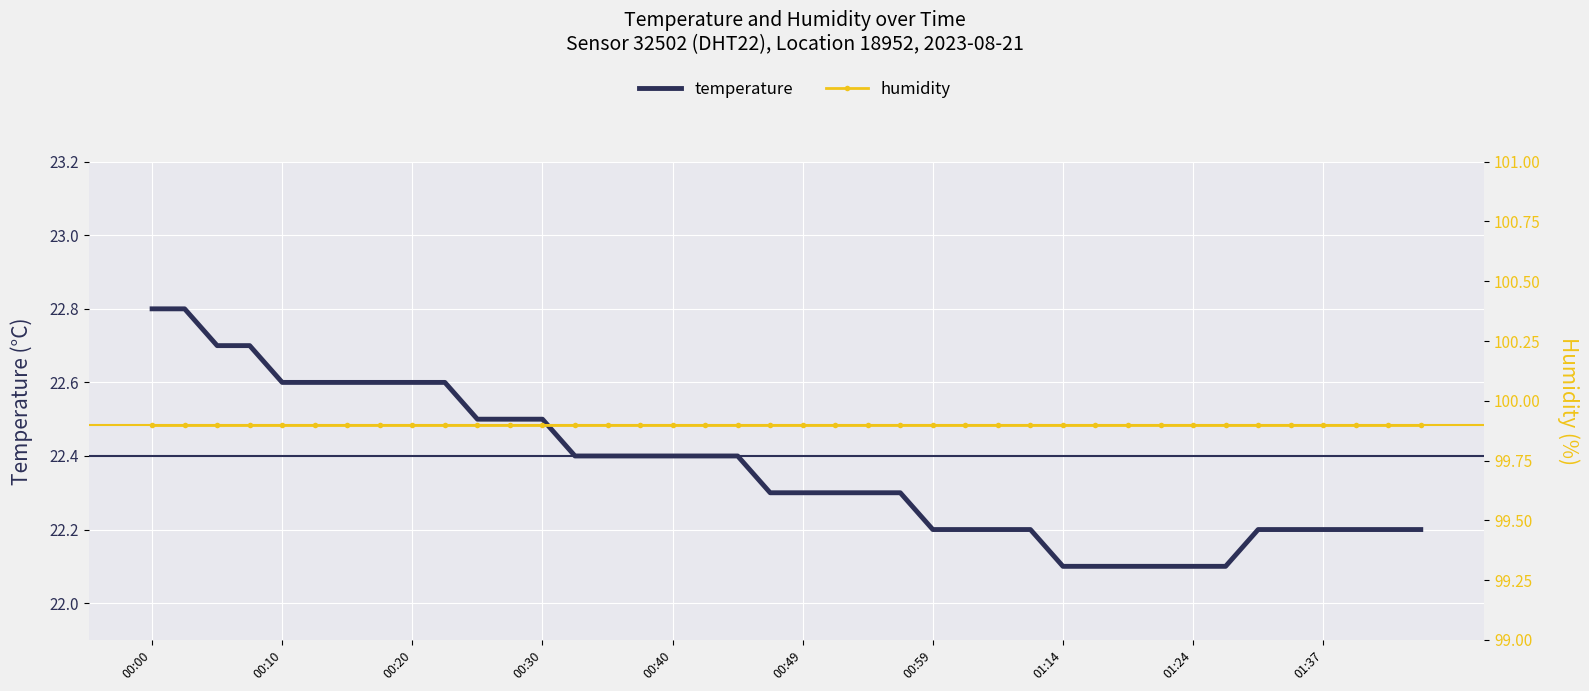

What is the sum of all humidity values?

3996.0